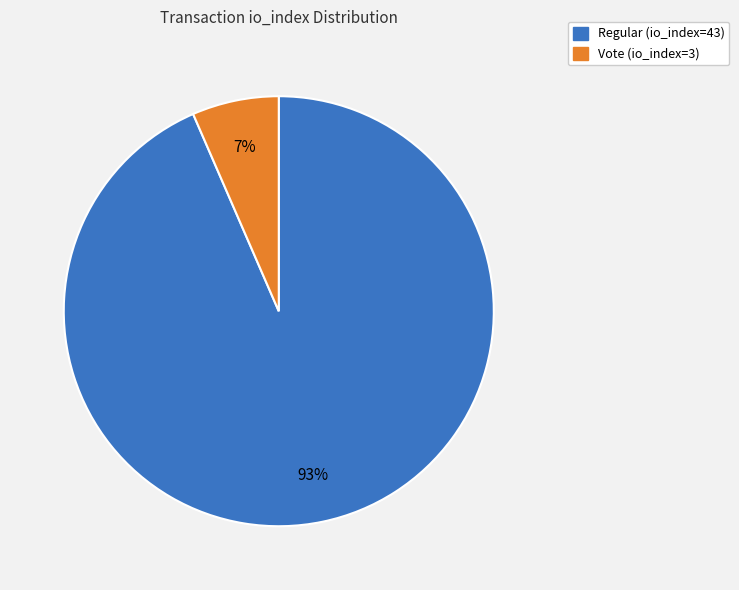

Count the number of slices in the pie.

2